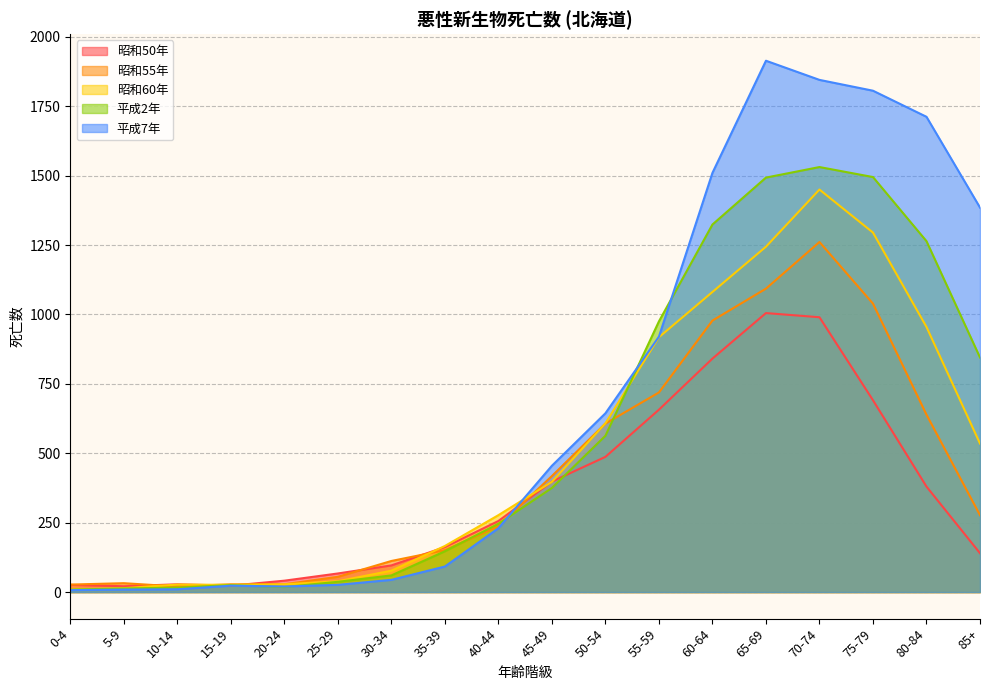

What is the label of the 18th point from the left?

85+